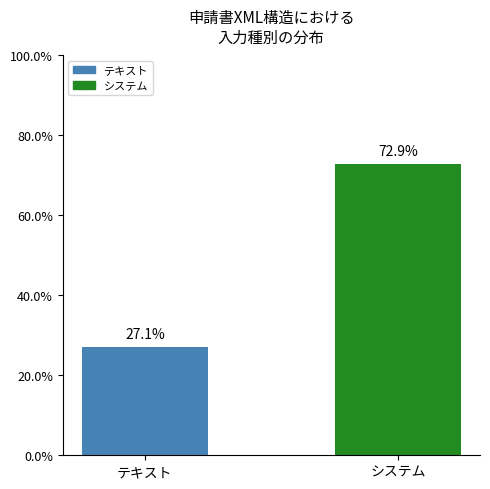

What is the minimum value shown in the chart?

27.1